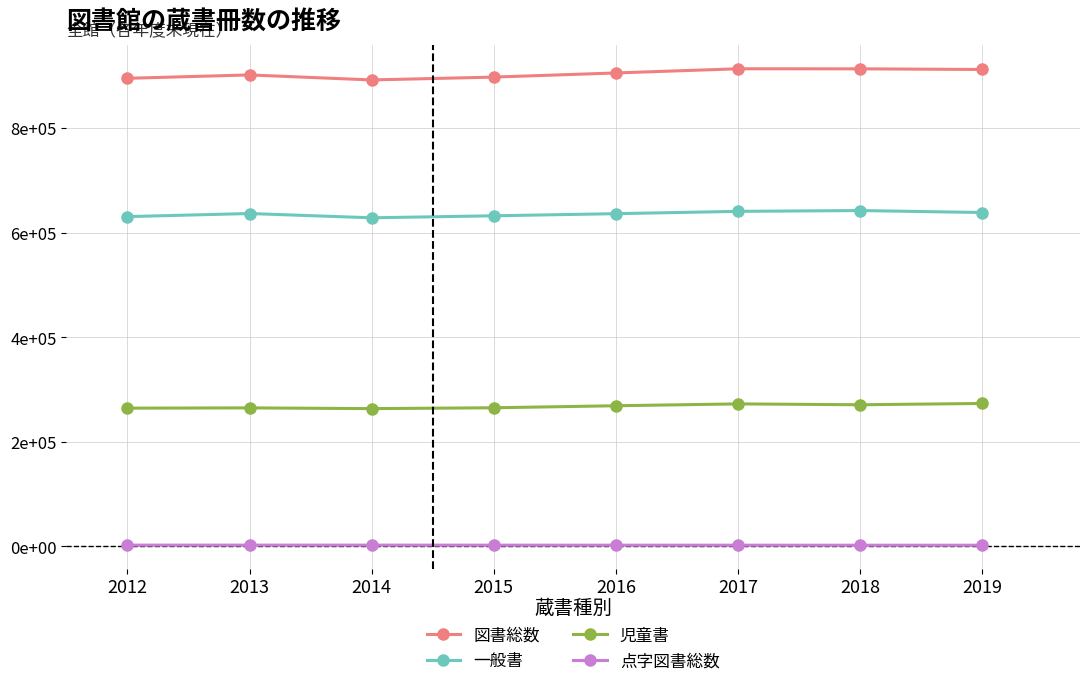

True or false: 図書総数 and 点字図書総数 cross at least once.

False